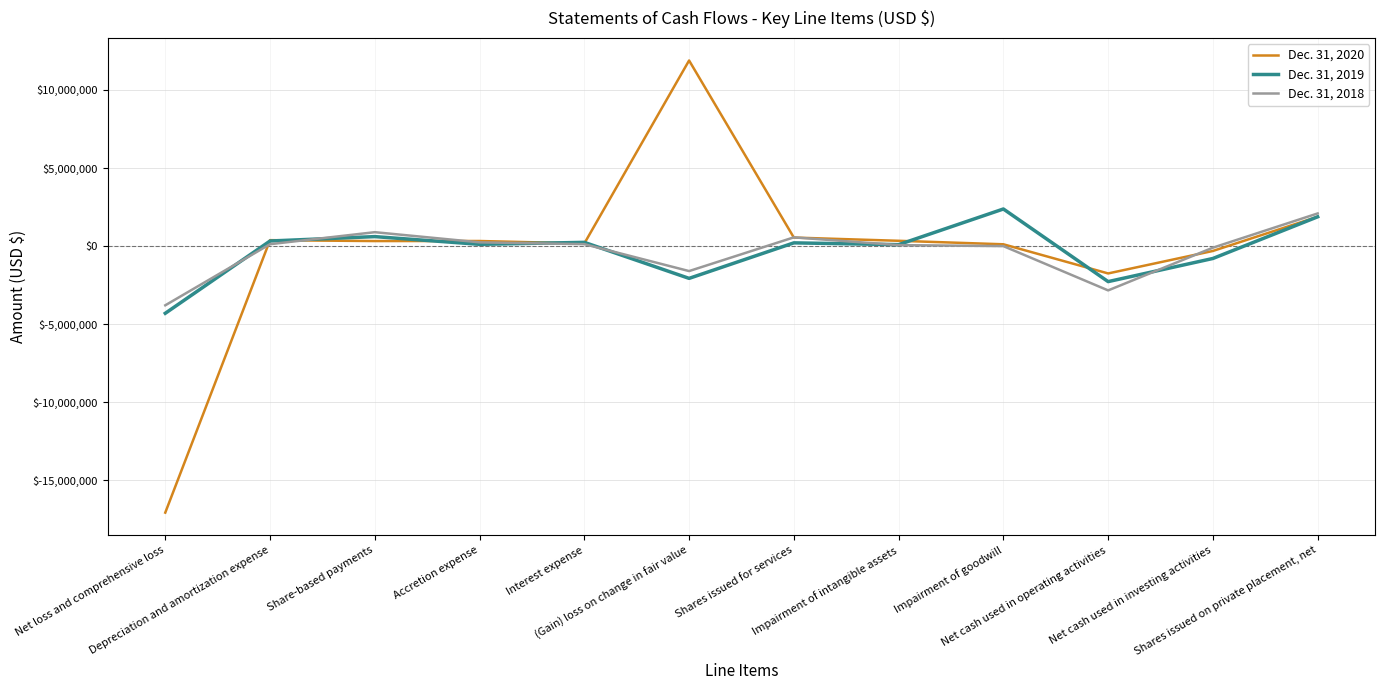

What is the difference between the Dec. 31, 2020 values at Net cash used in investing activities and Shares issued for services?

857635